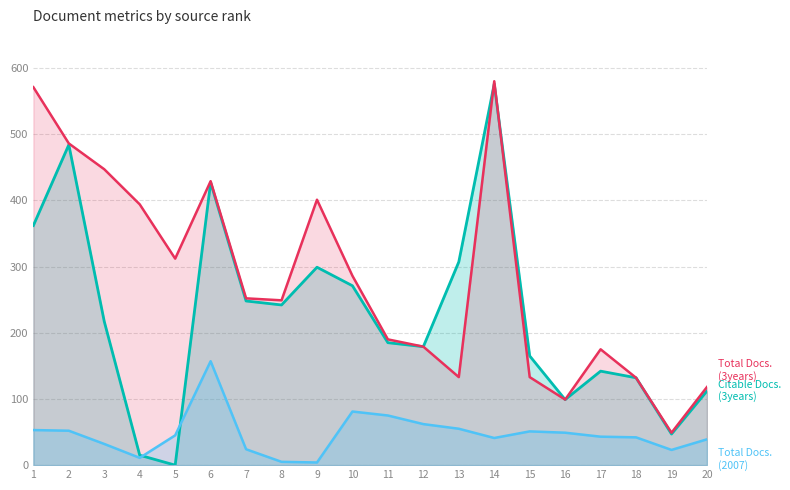

List the series in order of their peak value, lowest first.

Total Docs. (2007), Citable Docs. (3years), Total Docs. (3years)